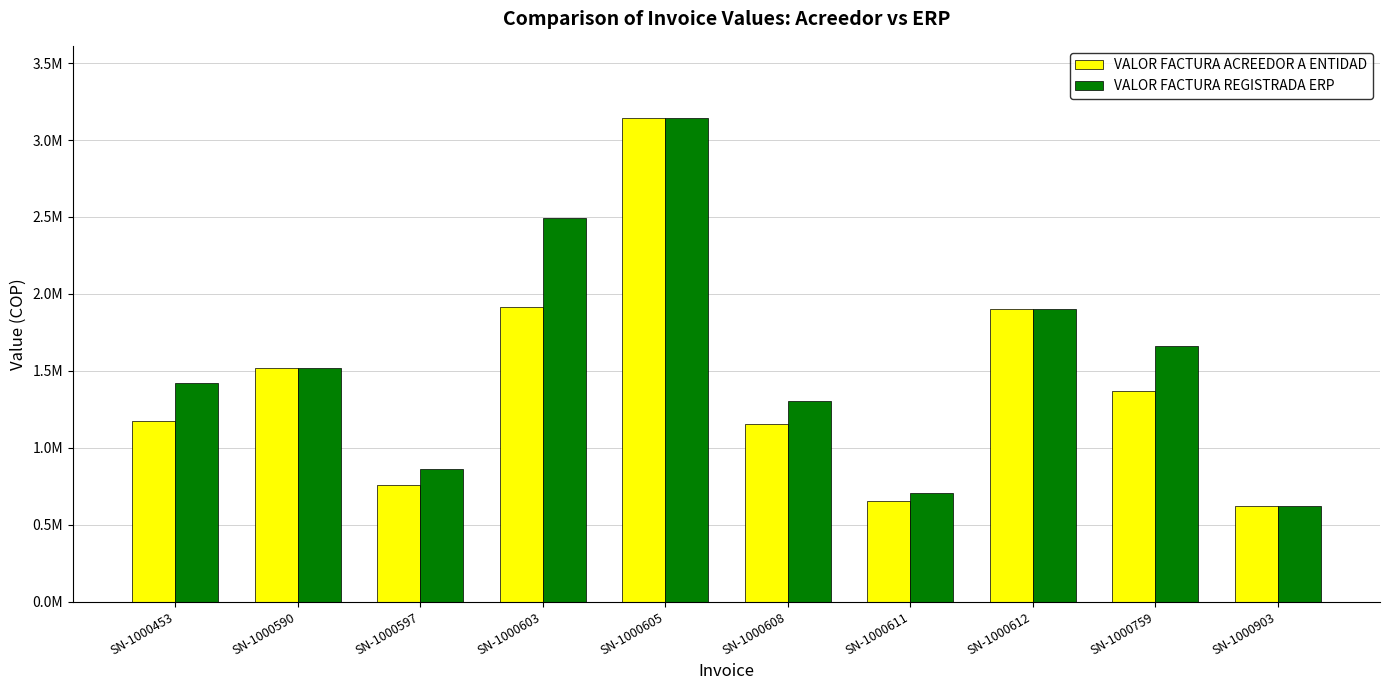

Rank the series at SN-1000608 from lowest to highest value.

VALOR FACTURA ACREEDOR A ENTIDAD, VALOR FACTURA REGISTRADA ERP